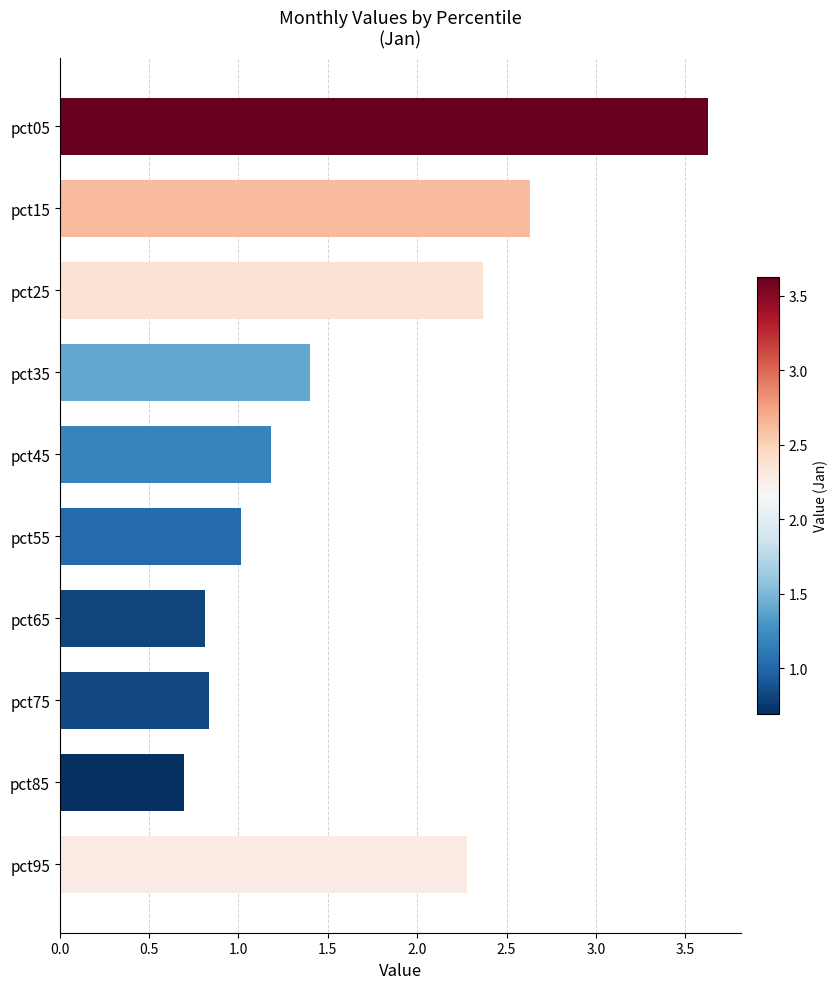

Approximately how many times larger is the value at pct25 compared to pct15?

0.9